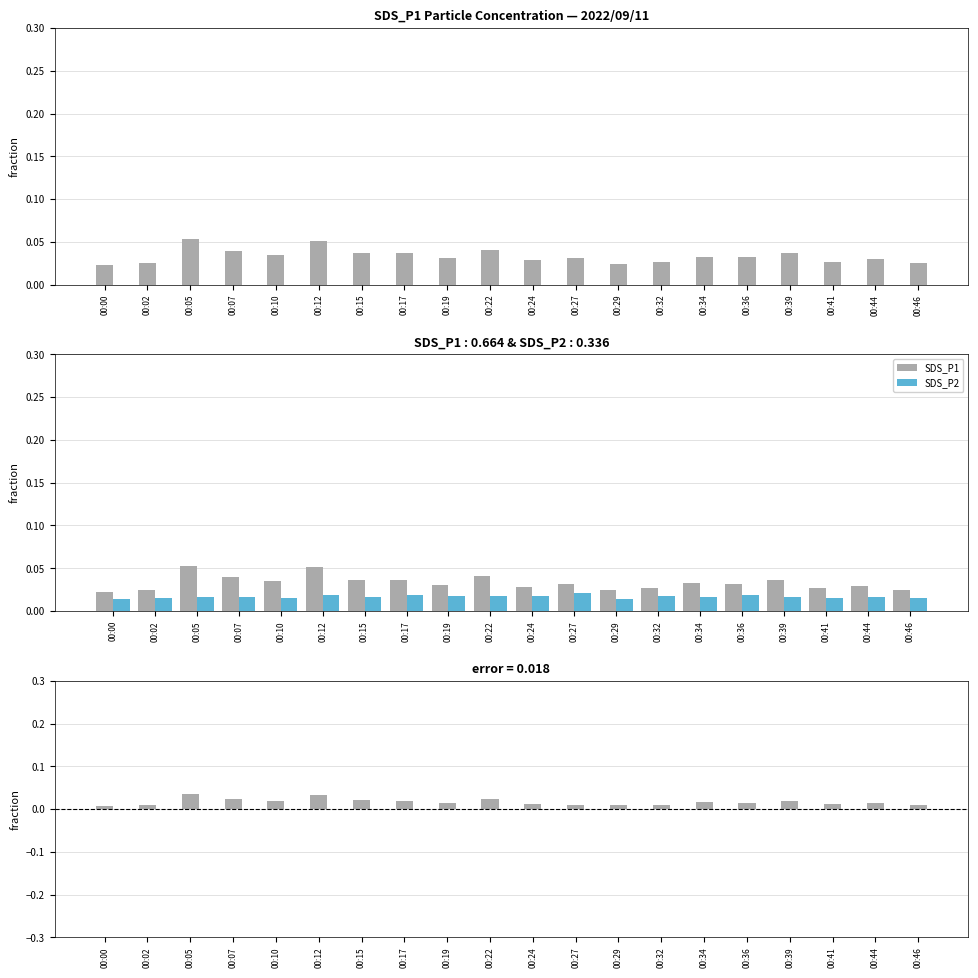

True or false: SDS_P2 has a value of 0.0 at 00:41.

True